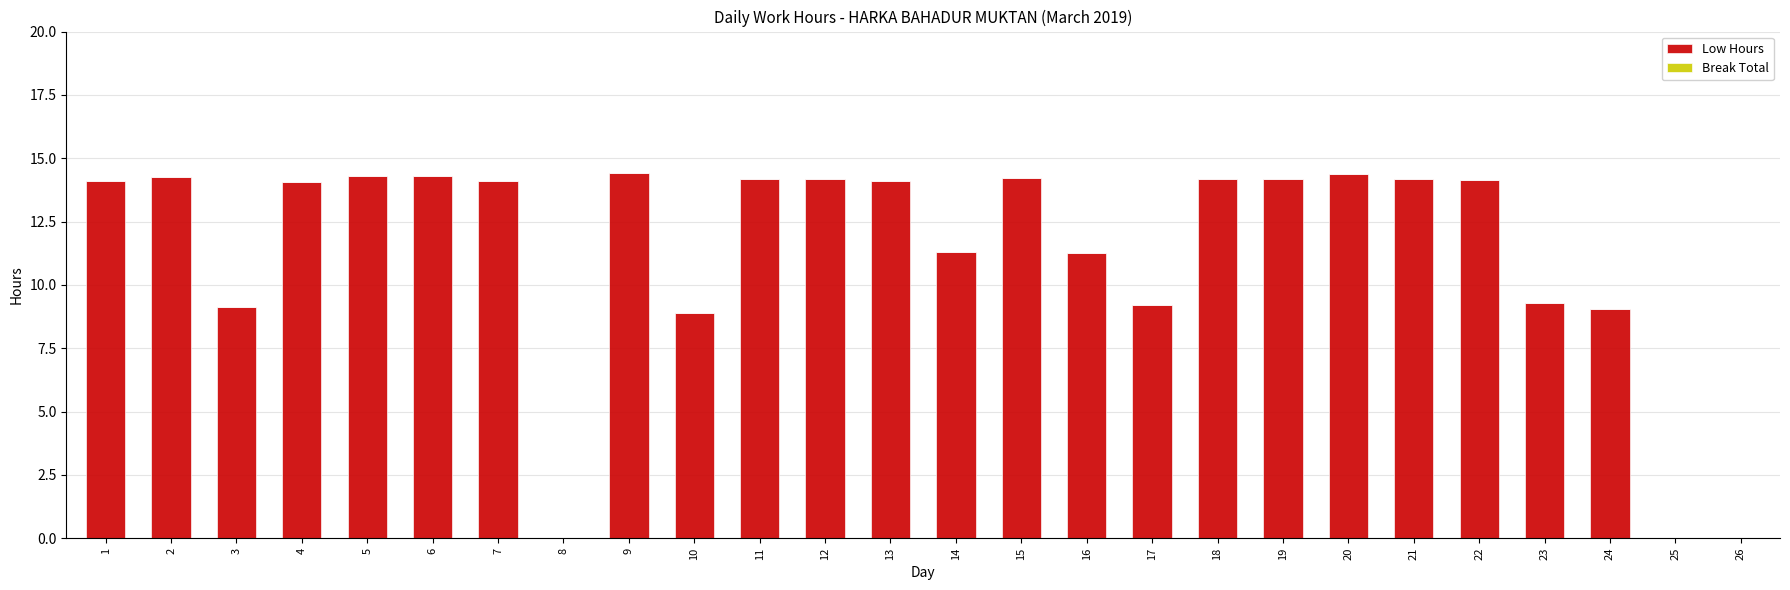

Which has a higher value, 4 or 3?

4